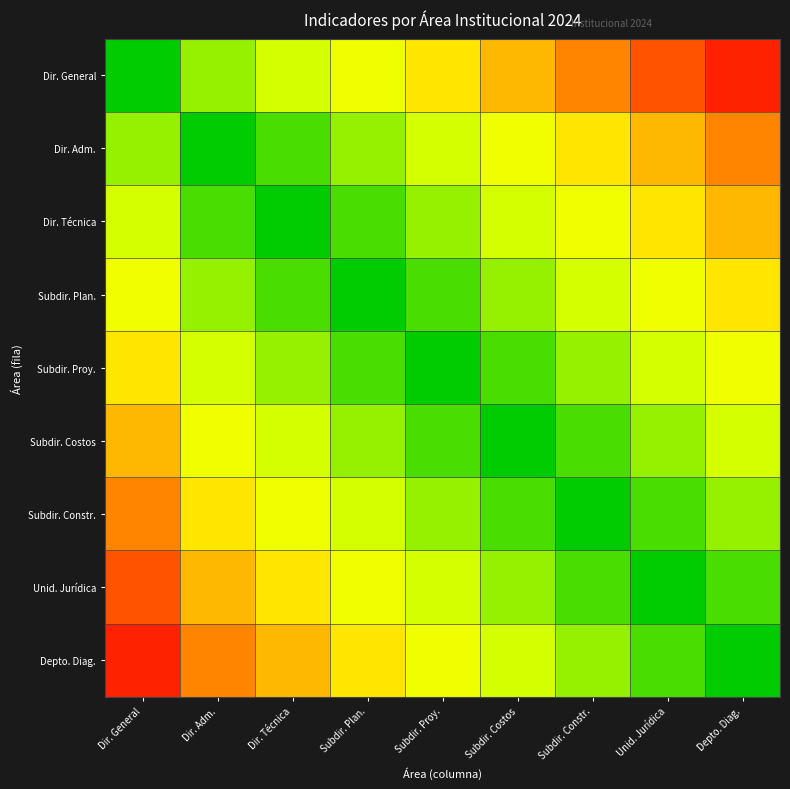

Reading right to left, transcribe all the data shown in this chart.

Dir. General: Depto. Diag.=9	Unid. Jurídica=8	Subdir. Constr.=7	Subdir. Costos=6	Subdir. Proy.=5	Subdir. Plan.=4	Dir. Técnica=3	Dir. Adm.=2	Dir. General=0
Dir. Adm.: Depto. Diag.=7	Unid. Jurídica=6	Subdir. Constr.=5	Subdir. Costos=4	Subdir. Proy.=3	Subdir. Plan.=2	Dir. Técnica=1	Dir. Adm.=0	Dir. General=2
Dir. Técnica: Depto. Diag.=6	Unid. Jurídica=5	Subdir. Constr.=4	Subdir. Costos=3	Subdir. Proy.=2	Subdir. Plan.=1	Dir. Técnica=0	Dir. Adm.=1	Dir. General=3
Subdir. Plan.: Depto. Diag.=5	Unid. Jurídica=4	Subdir. Constr.=3	Subdir. Costos=2	Subdir. Proy.=1	Subdir. Plan.=0	Dir. Técnica=1	Dir. Adm.=2	Dir. General=4
Subdir. Proy.: Depto. Diag.=4	Unid. Jurídica=3	Subdir. Constr.=2	Subdir. Costos=1	Subdir. Proy.=0	Subdir. Plan.=1	Dir. Técnica=2	Dir. Adm.=3	Dir. General=5
Subdir. Costos: Depto. Diag.=3	Unid. Jurídica=2	Subdir. Constr.=1	Subdir. Costos=0	Subdir. Proy.=1	Subdir. Plan.=2	Dir. Técnica=3	Dir. Adm.=4	Dir. General=6
Subdir. Constr.: Depto. Diag.=2	Unid. Jurídica=1	Subdir. Constr.=0	Subdir. Costos=1	Subdir. Proy.=2	Subdir. Plan.=3	Dir. Técnica=4	Dir. Adm.=5	Dir. General=7
Unid. Jurídica: Depto. Diag.=1	Unid. Jurídica=0	Subdir. Constr.=1	Subdir. Costos=2	Subdir. Proy.=3	Subdir. Plan.=4	Dir. Técnica=5	Dir. Adm.=6	Dir. General=8
Depto. Diag.: Depto. Diag.=0	Unid. Jurídica=1	Subdir. Constr.=2	Subdir. Costos=3	Subdir. Proy.=4	Subdir. Plan.=5	Dir. Técnica=6	Dir. Adm.=7	Dir. General=9